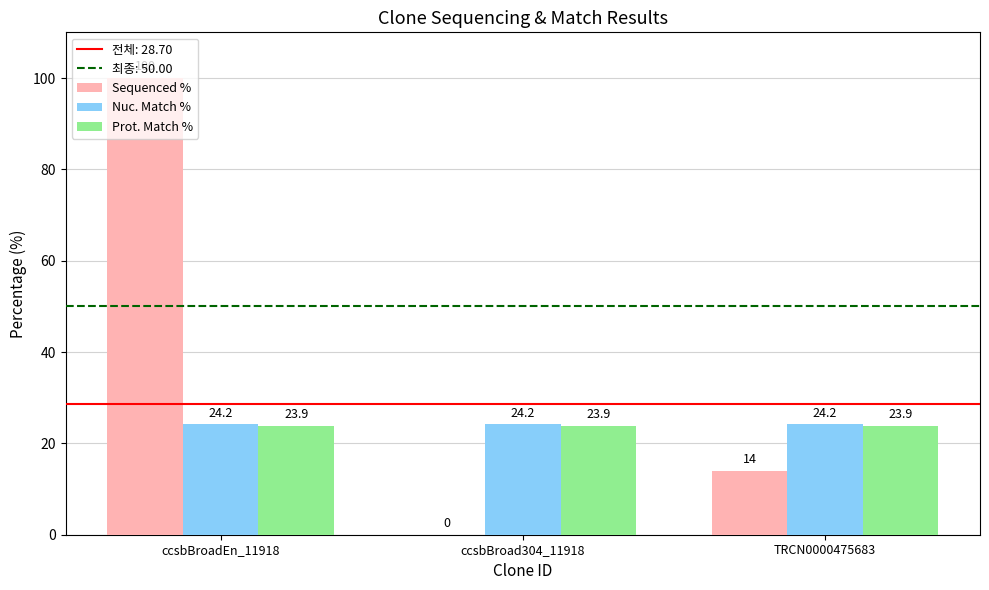

Between ccsbBroad304_11918 and TRCN0000475683, which series saw the biggest shift?

Sequenced %